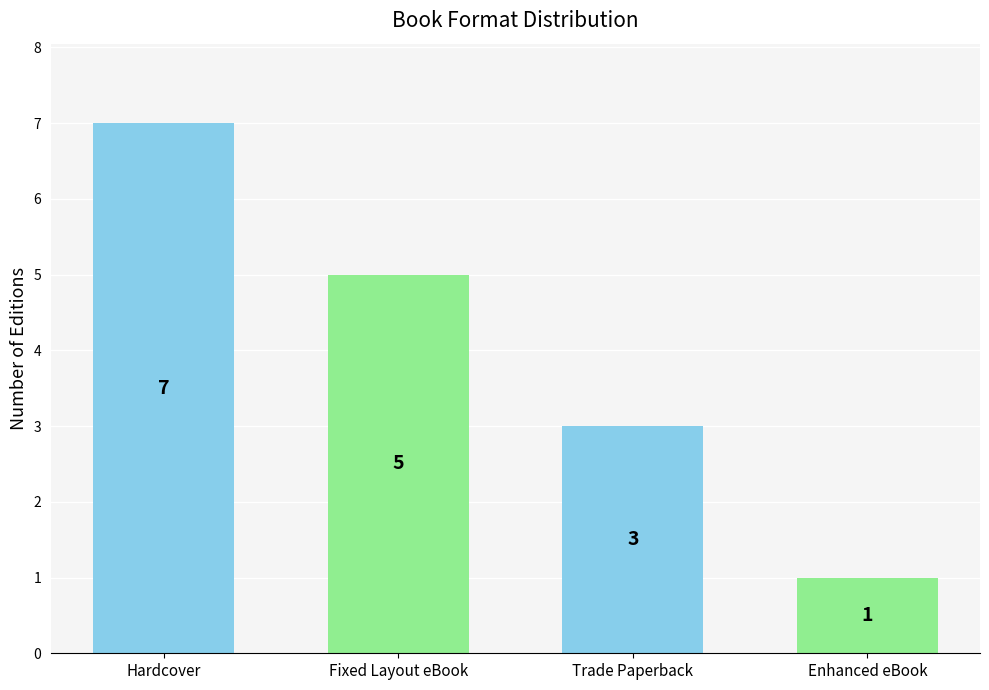

Reading left to right, list all the values displayed in this chart.

7	5	3	1